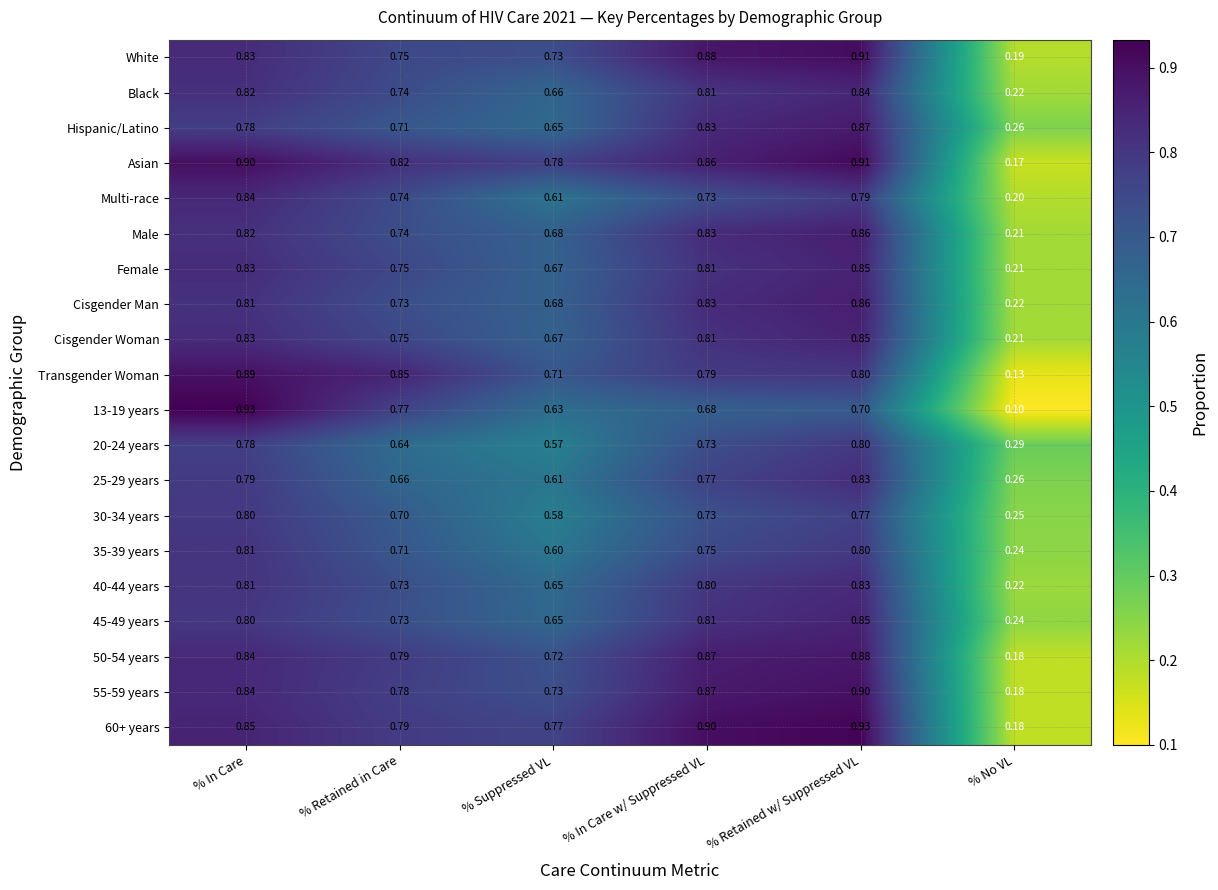

What is the smallest value displayed?

0.1